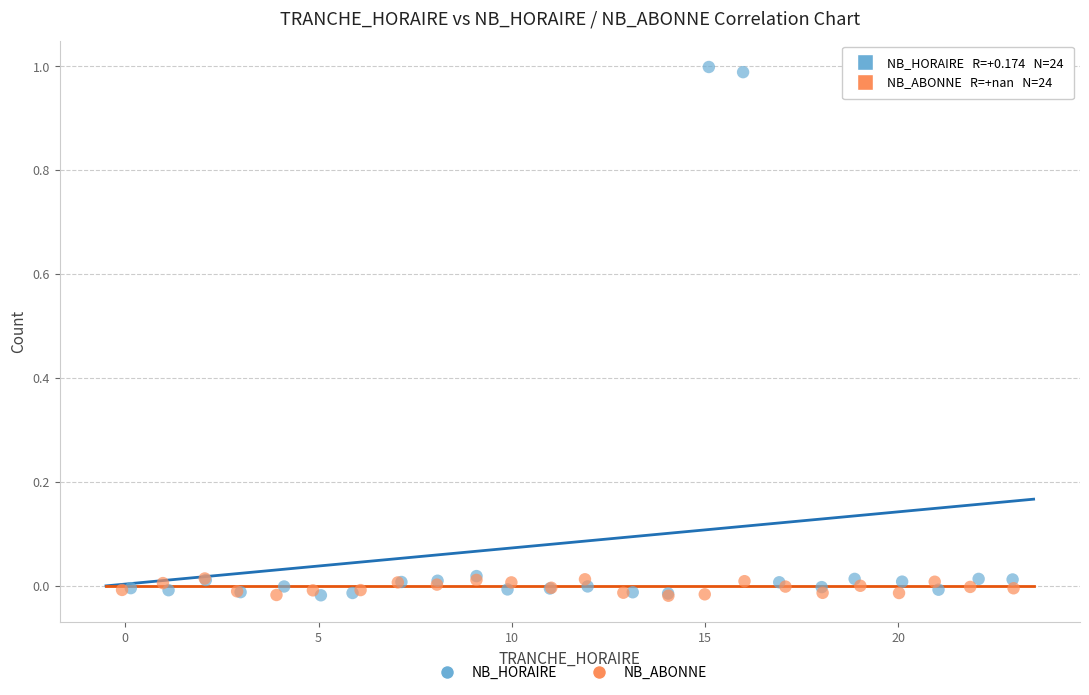

Which series has the largest Y range (max minus min)?

NB_HORAIRE